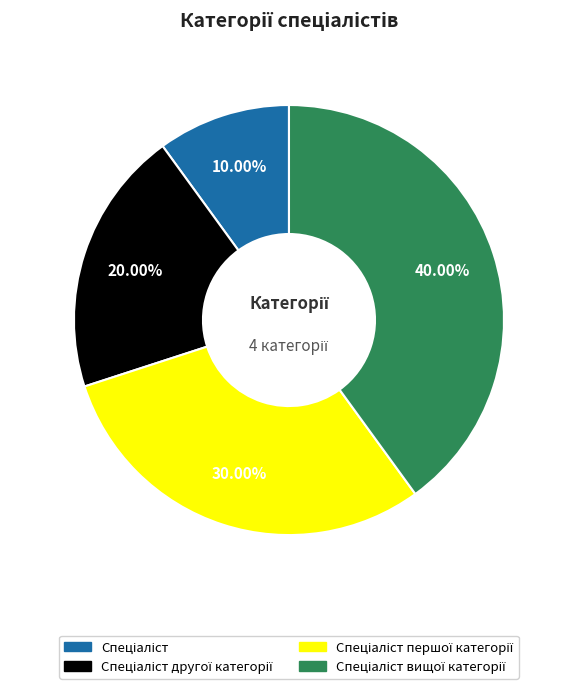

Is there any slice that represents more than half of the pie?

No